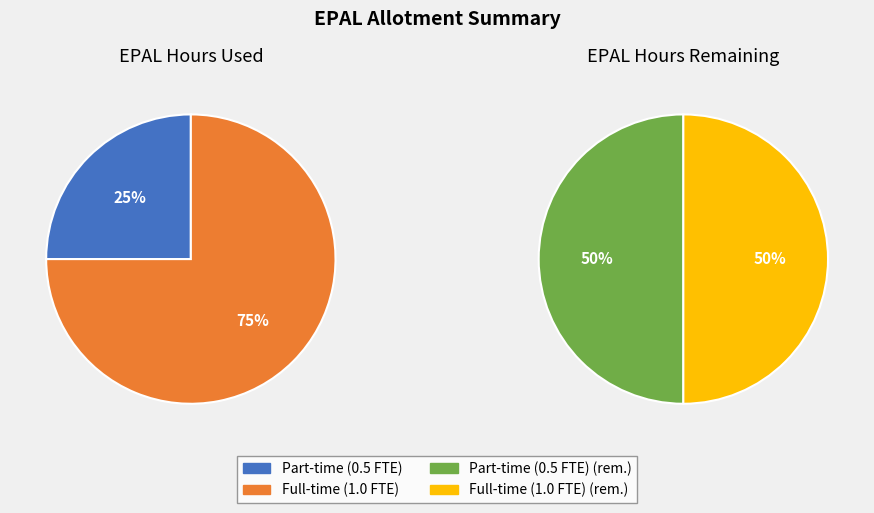

To the nearest percent, what is the average slice percentage?

50%